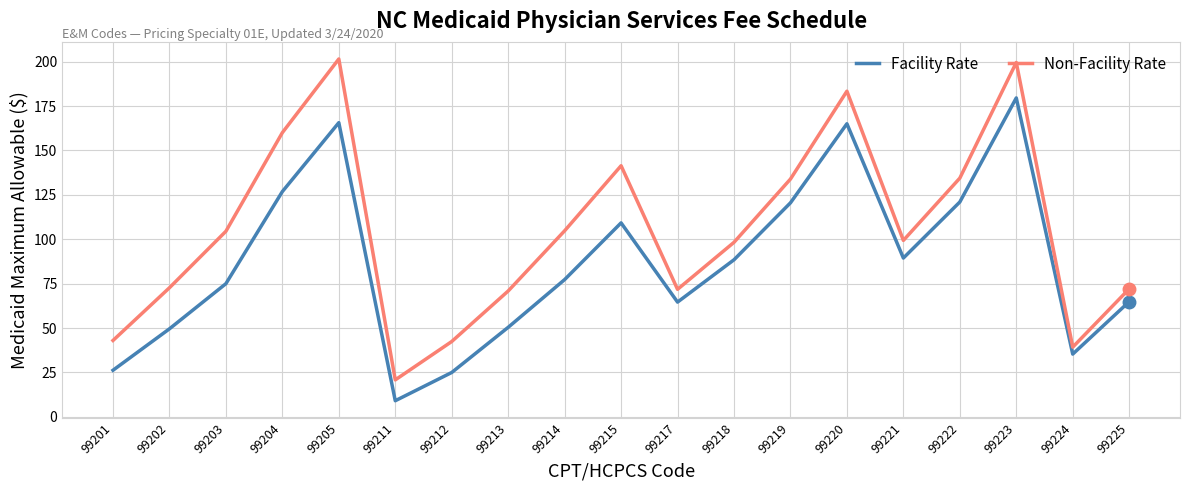

Where does the Non-Facility Rate series first go above 99?

99203